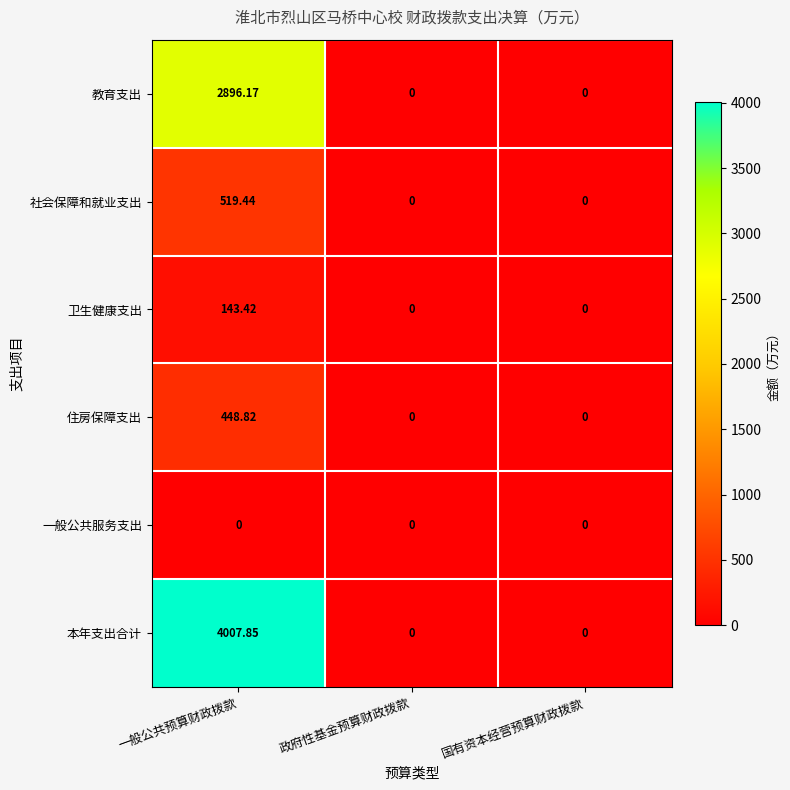

How many distinct data groups are displayed?

6